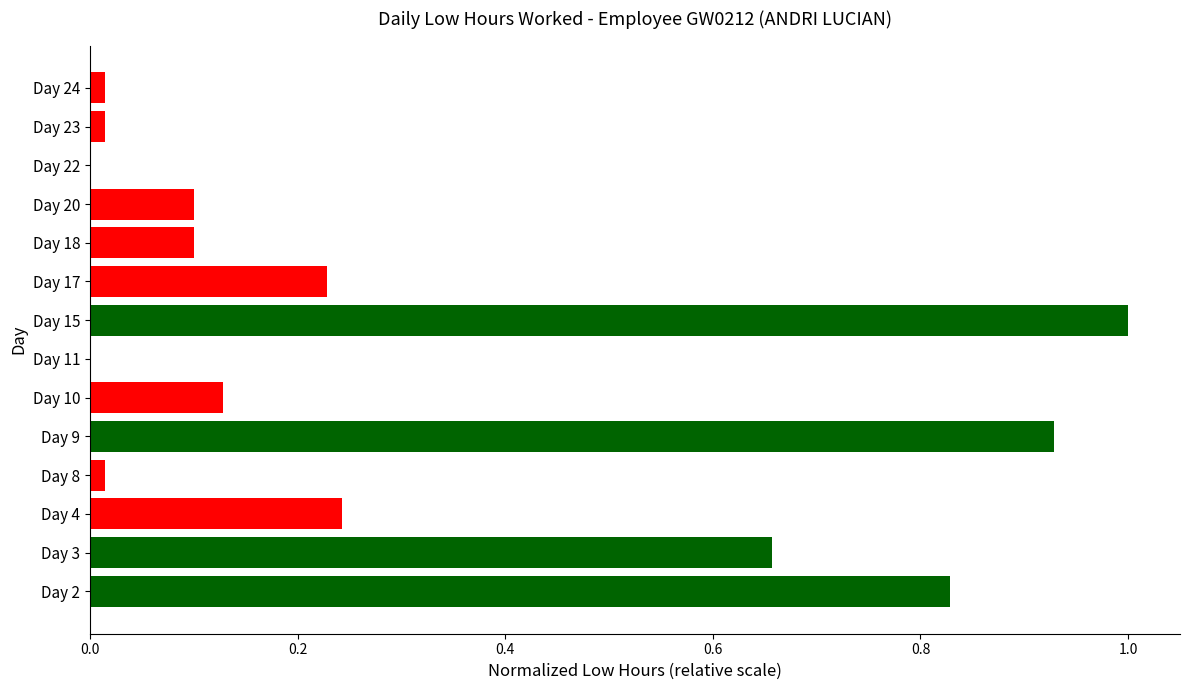

What is the sum of all values?

4.3